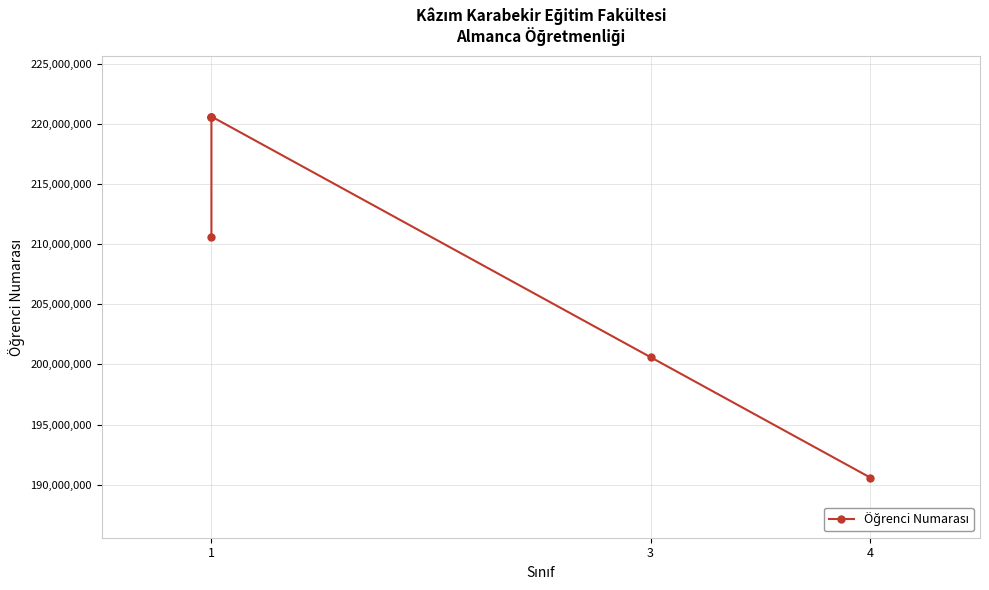

Is it true that the value at 1 is 56956791?

False